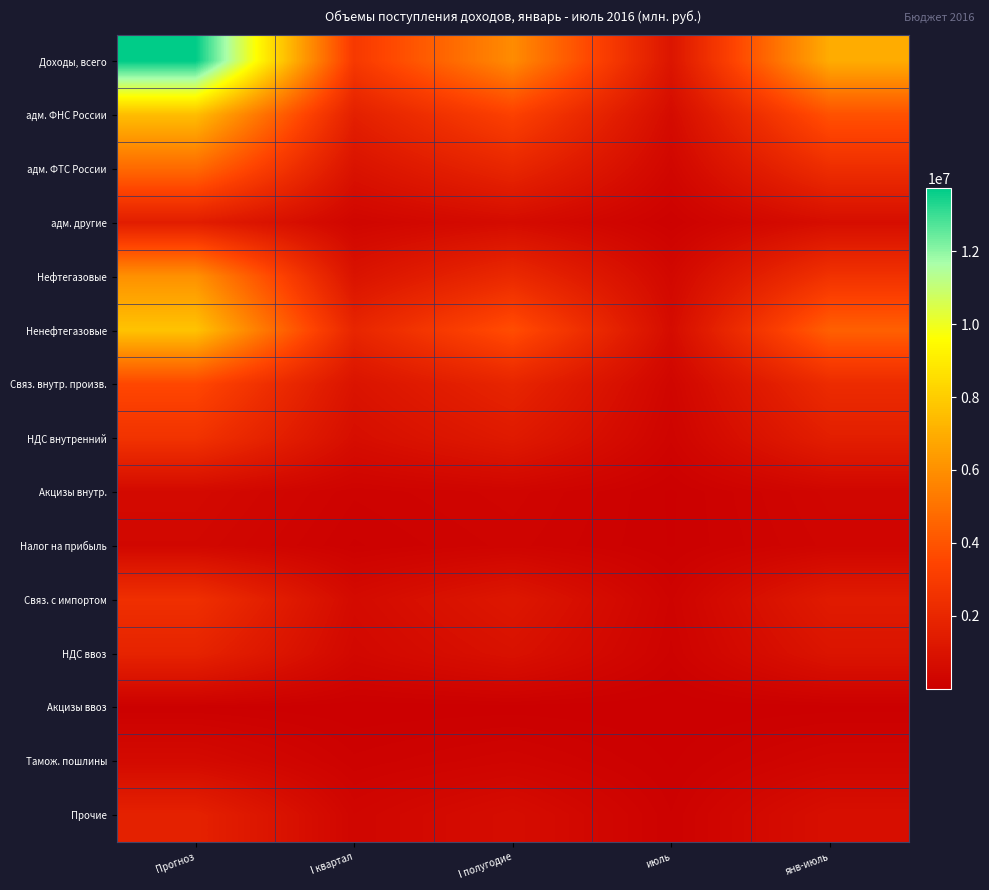

What is the smallest value displayed?

4606.6